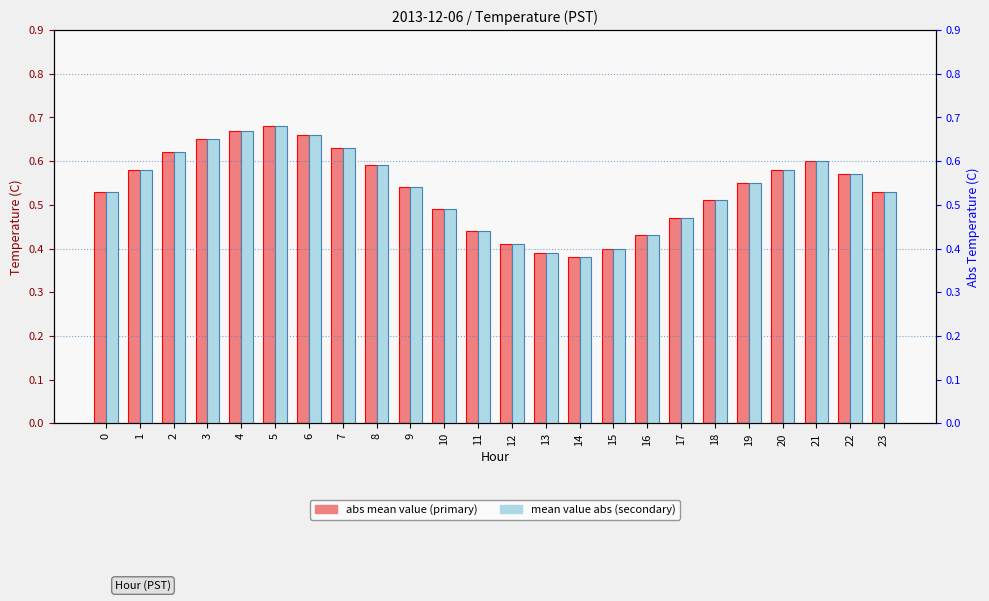

Which series has the widest spread of values?

abs mean value